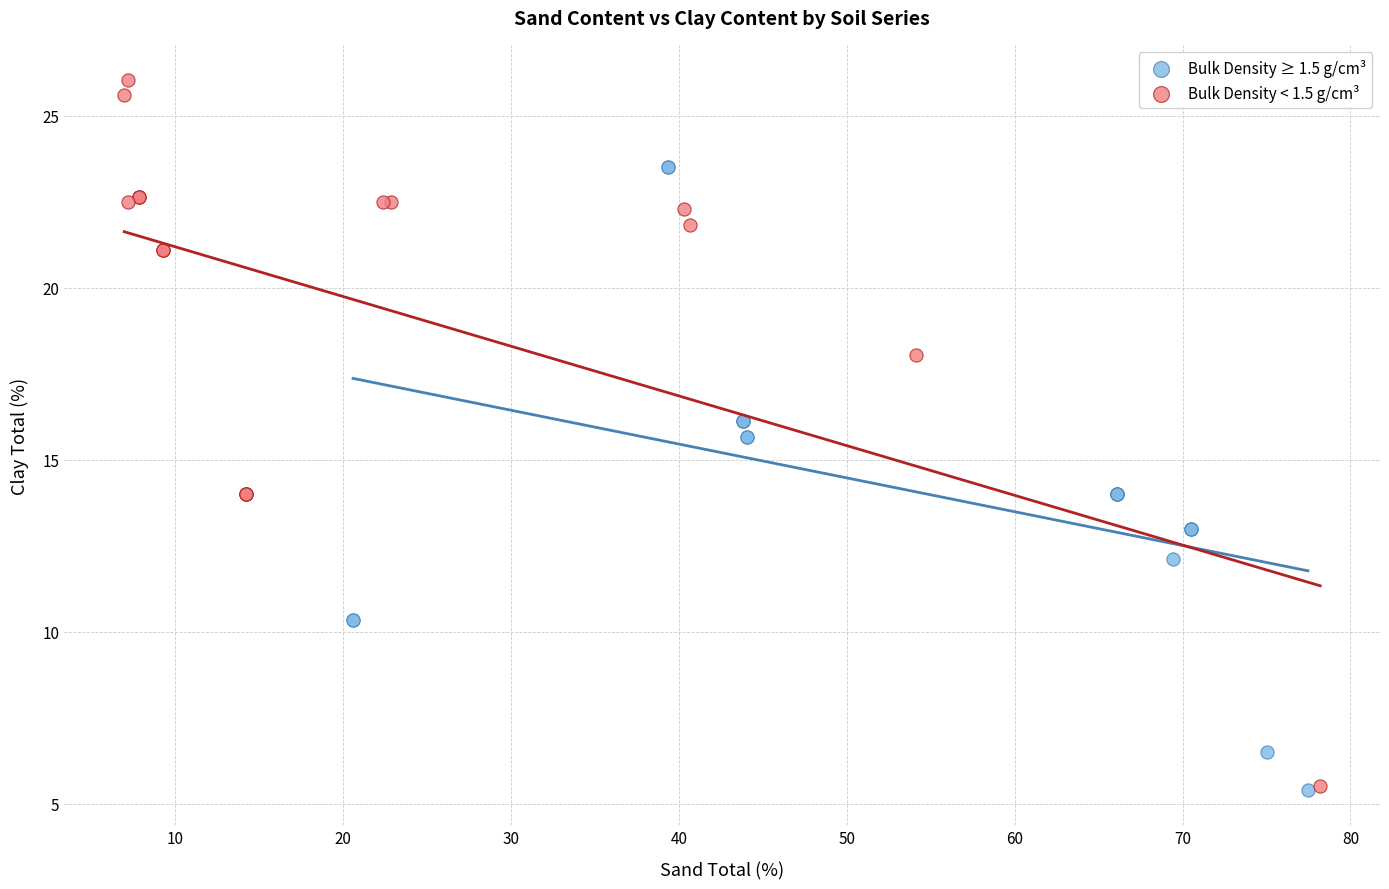

Which series reaches the maximum Y coordinate?

Bulk Density < 1.5 g/cm³